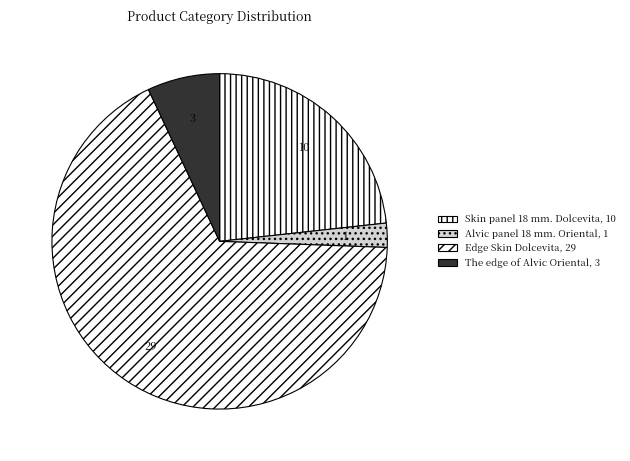

How many segments does this pie chart have?

4